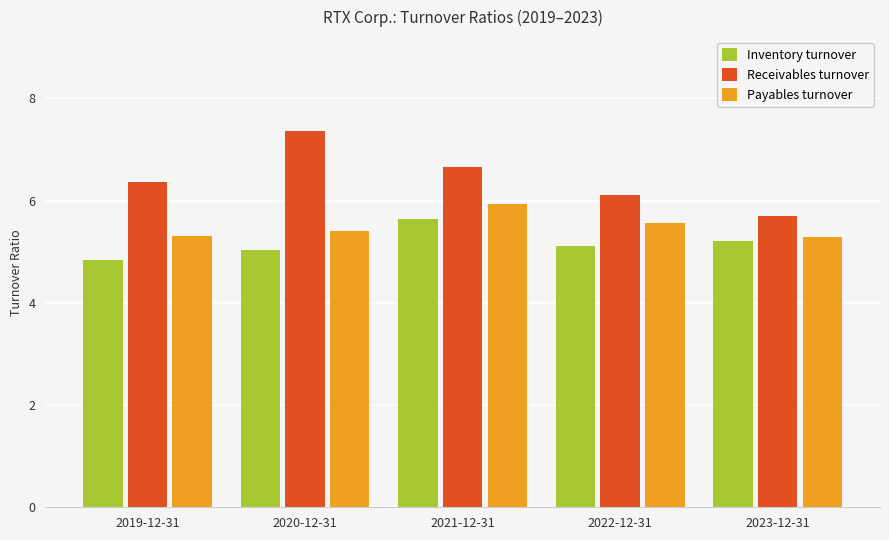

How many bars are there in total?

15